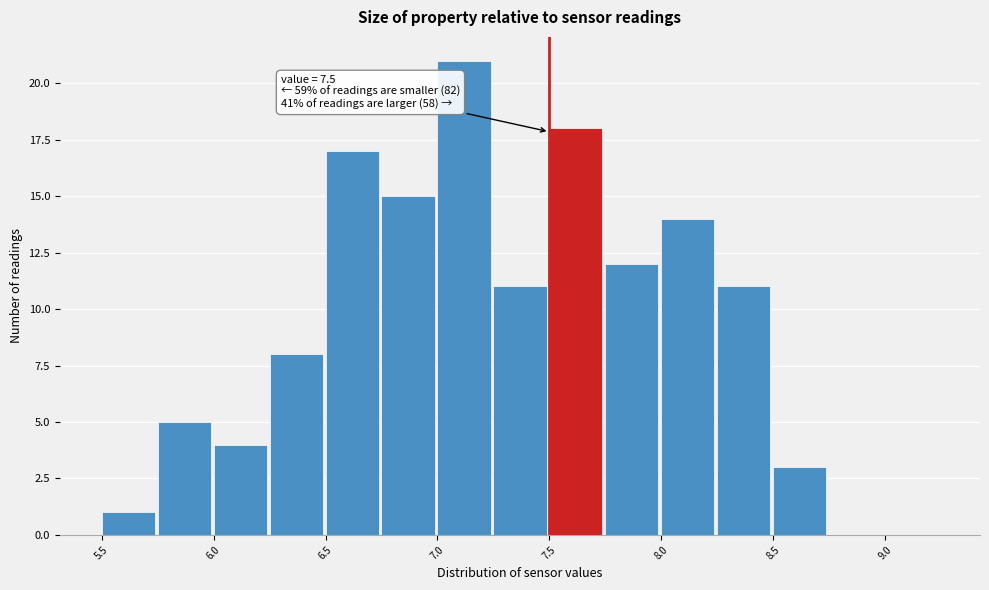

Which range on the x-axis has the tallest bar?

7.00 to 7.25